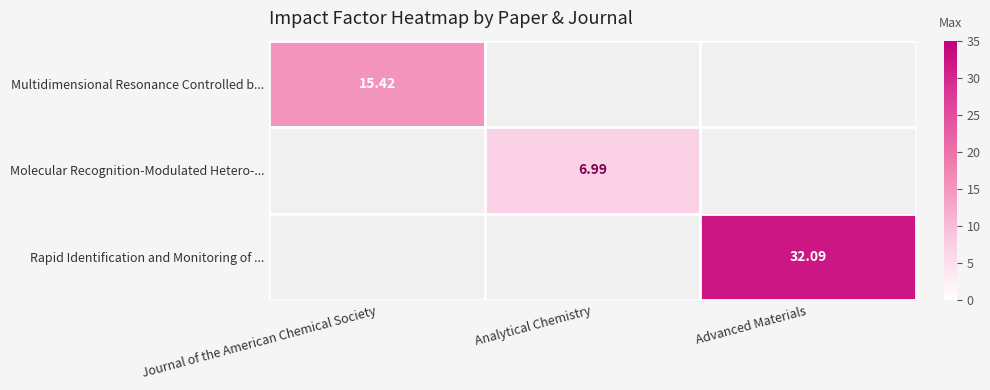

What is the sum of all Molecular Recognition-Modulated Hetero-... values?

7.0